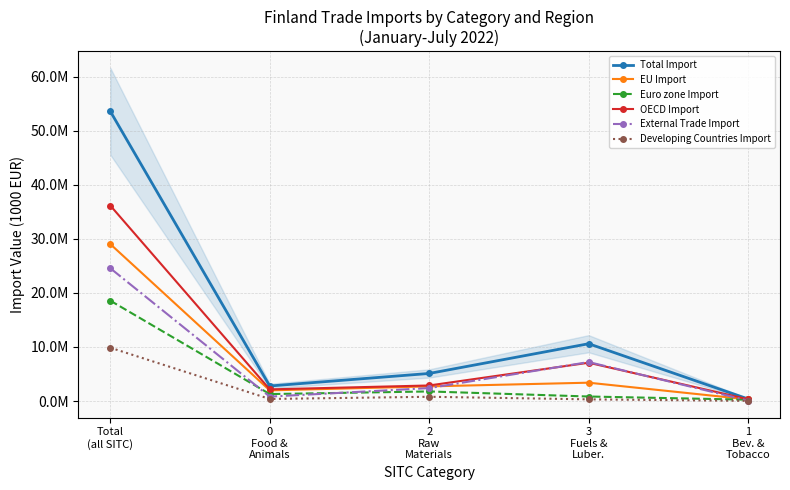

What are all the series names shown in the legend?

Total Import, EU Import, Euro zone Import, OECD Import, External Trade Import, Developing Countries Import